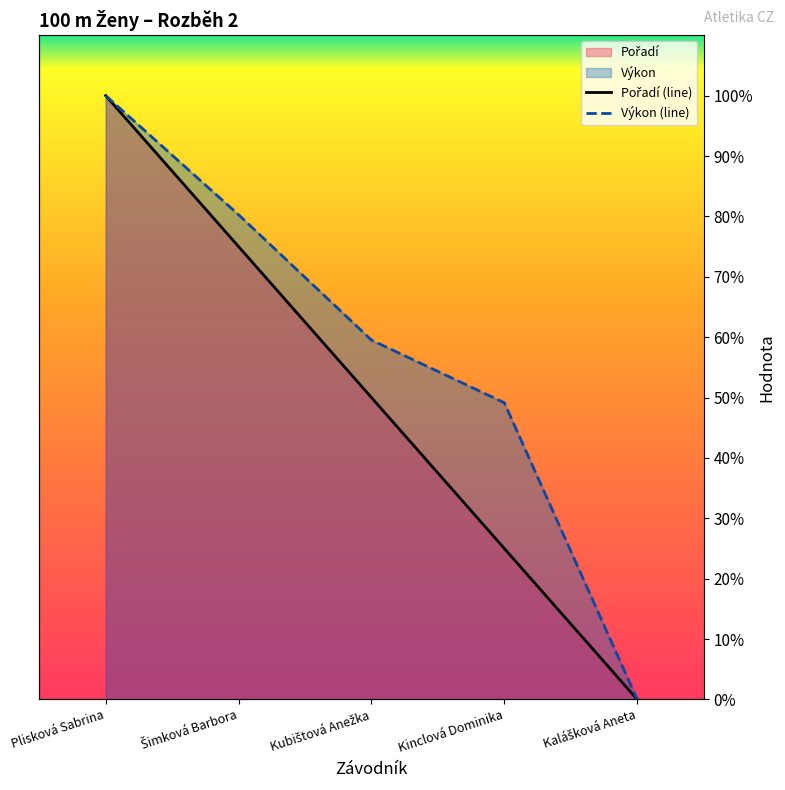

How many data points in Výkon (line) are above 59?

3